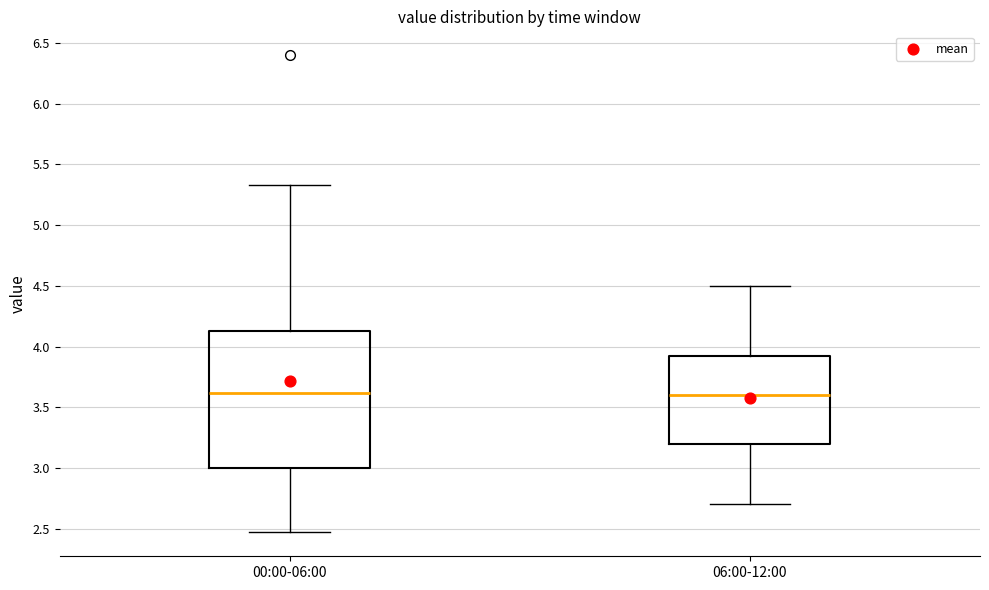

Reading left to right, read every box against the y-axis: the position of its median line, the range the box covers, and the ends of its whiskers. The values are not printed on the chart, so give them approximately, as read against the axis.

00:00-06:00: median 3.60, box 3.00 to 4.15, whiskers 2.45 to 5.35
06:00-12:00: median 3.60, box 3.20 to 3.95, whiskers 2.70 to 4.50